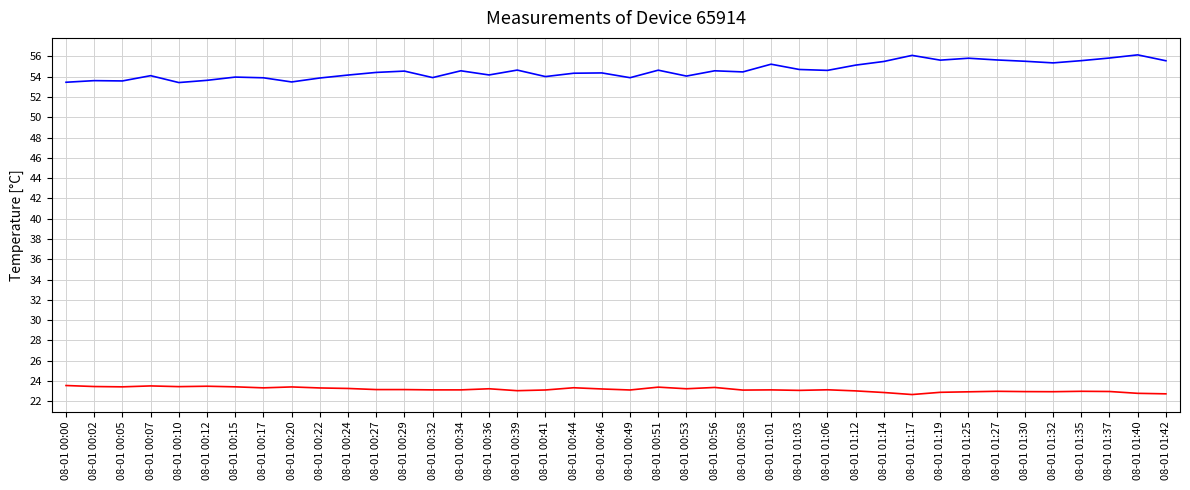

What is the spread (max minus min) of values at 08-01 00:24?

30.9